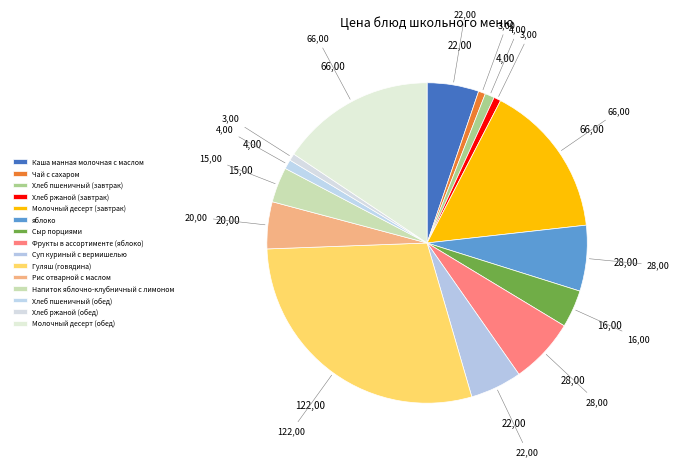

Is there a majority slice in this chart?

No